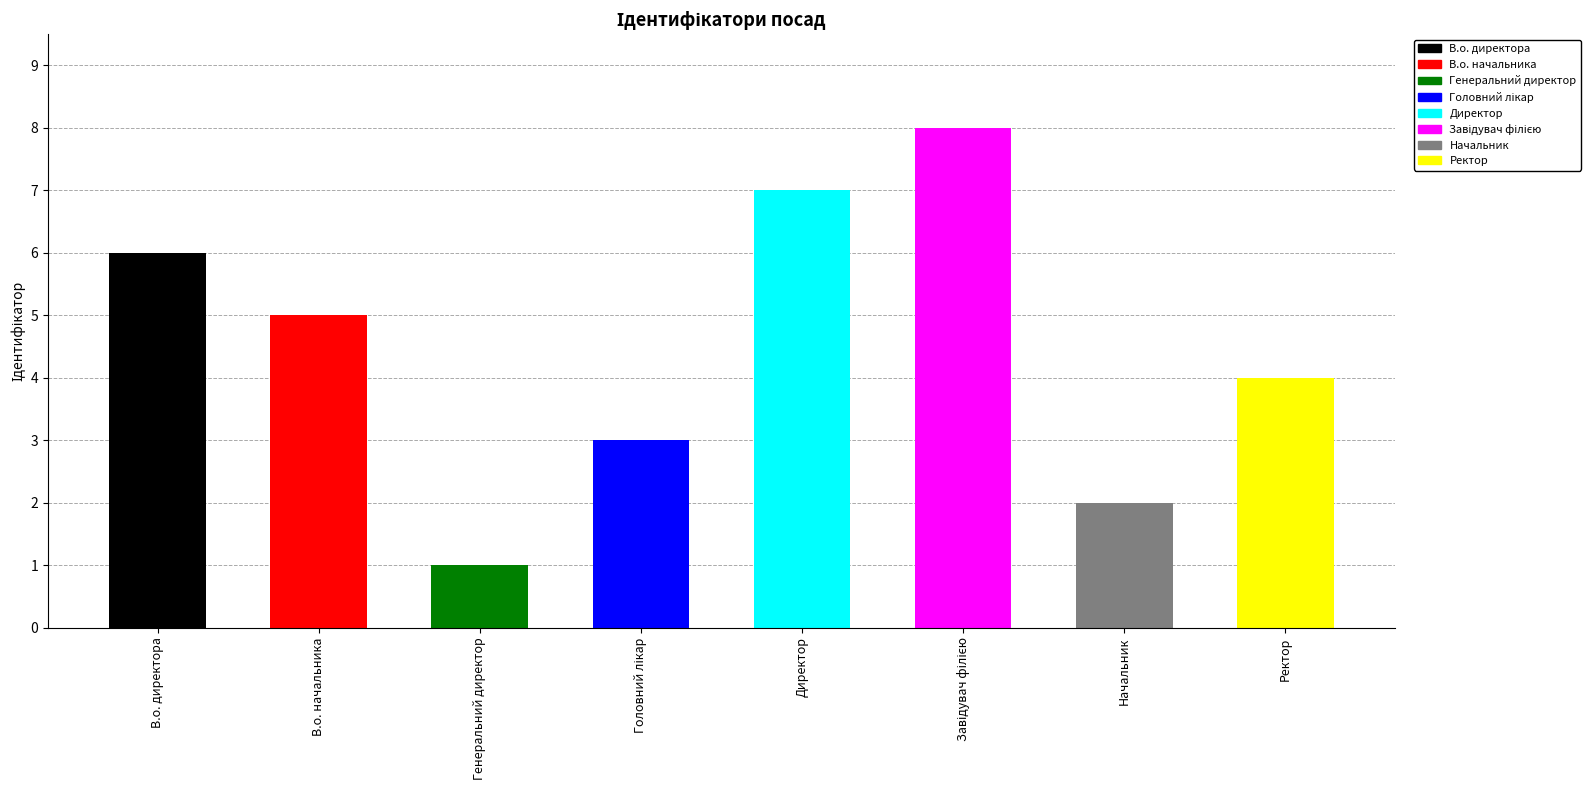

What is the difference between the maximum and minimum values?

7